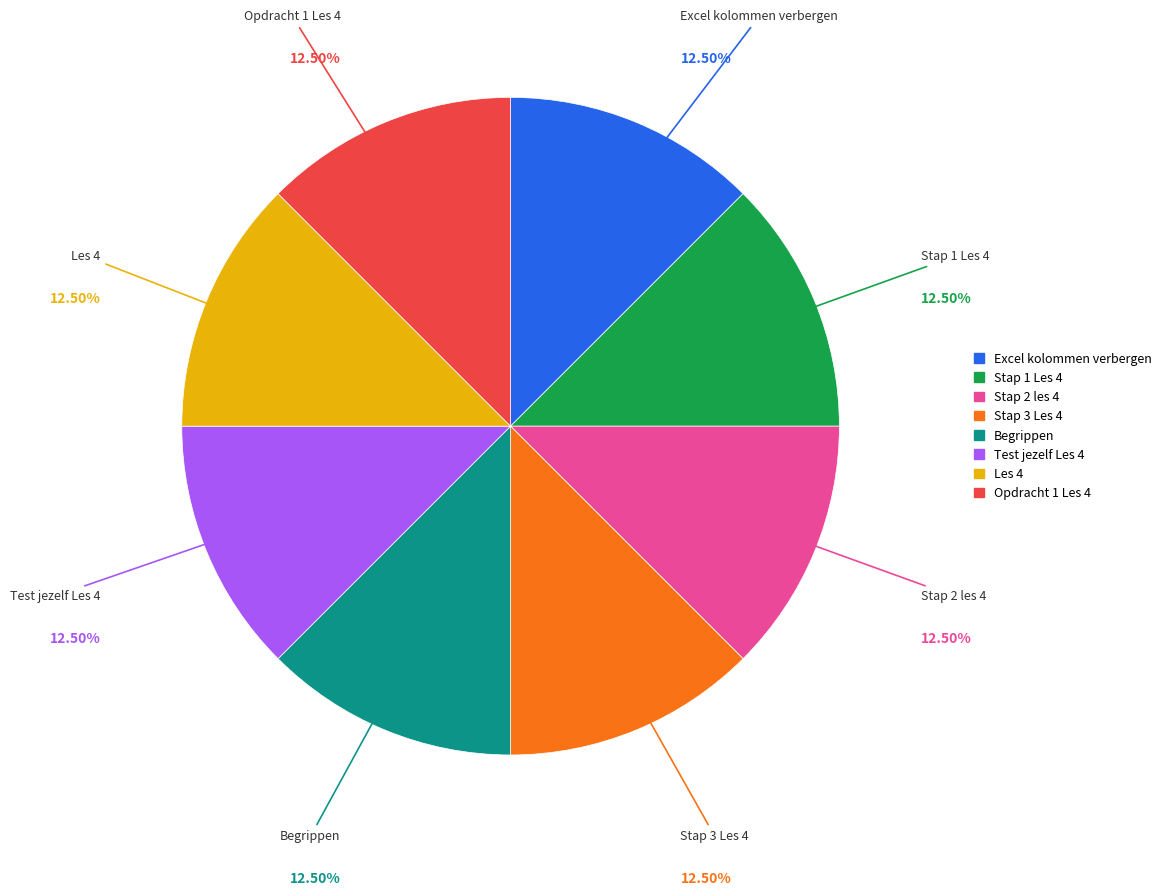

Is it true that Test jezelf Les 4 is 13% of the pie?

True